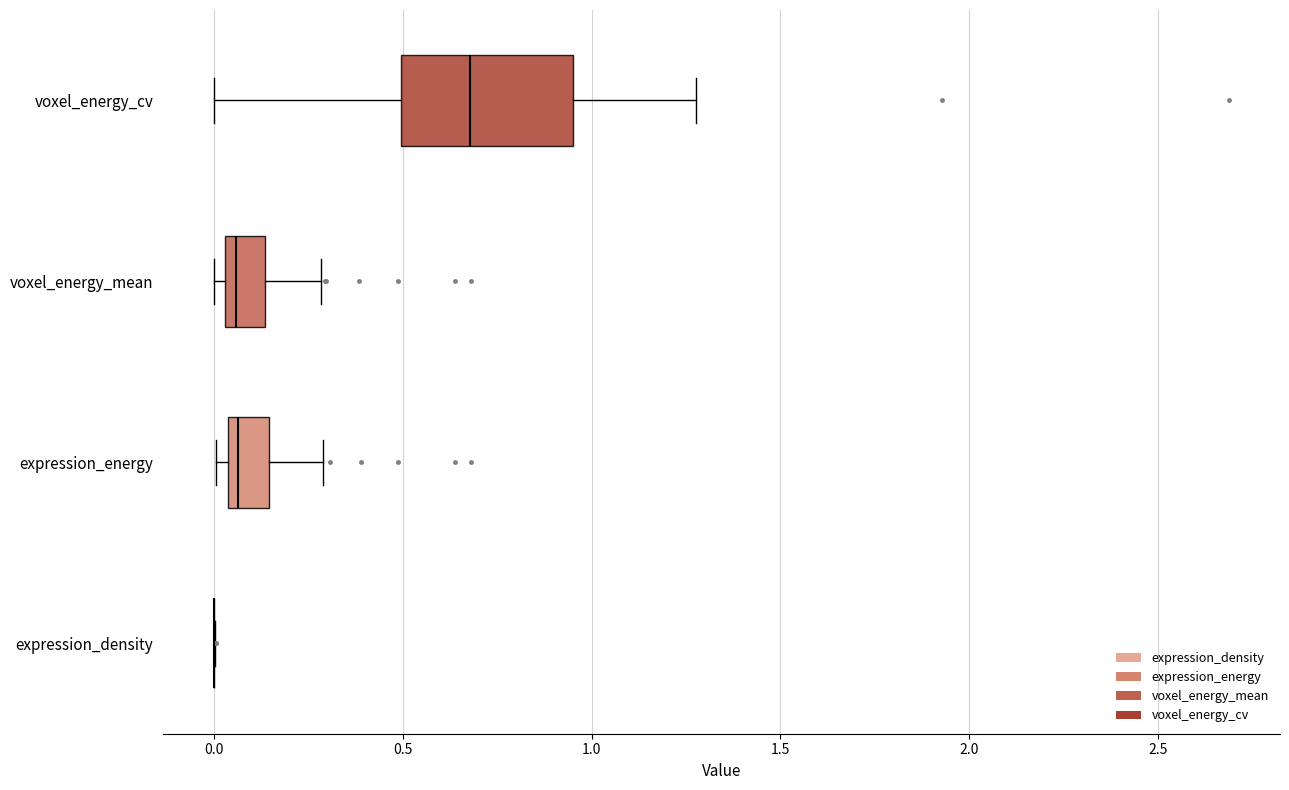

Reading bottom to top, read every box against the x-axis: the position of its median line, the range the box covers, and the ends of its whiskers. The values are not printed on the chart, so give them approximately, as read against the axis.

expression_density: box collapsed to a line at 0.00, whiskers 0.00 to 0.00
expression_energy: median 0.05 (just right of the box's left edge), box 0.05 to 0.15, whiskers 0.00 to 0.30
voxel_energy_mean: median 0.05 (just right of the box's left edge), box 0.05 to 0.15, whiskers 0.00 to 0.30
voxel_energy_cv: median 0.70, box 0.50 to 0.95, whiskers 0.00 to 1.30